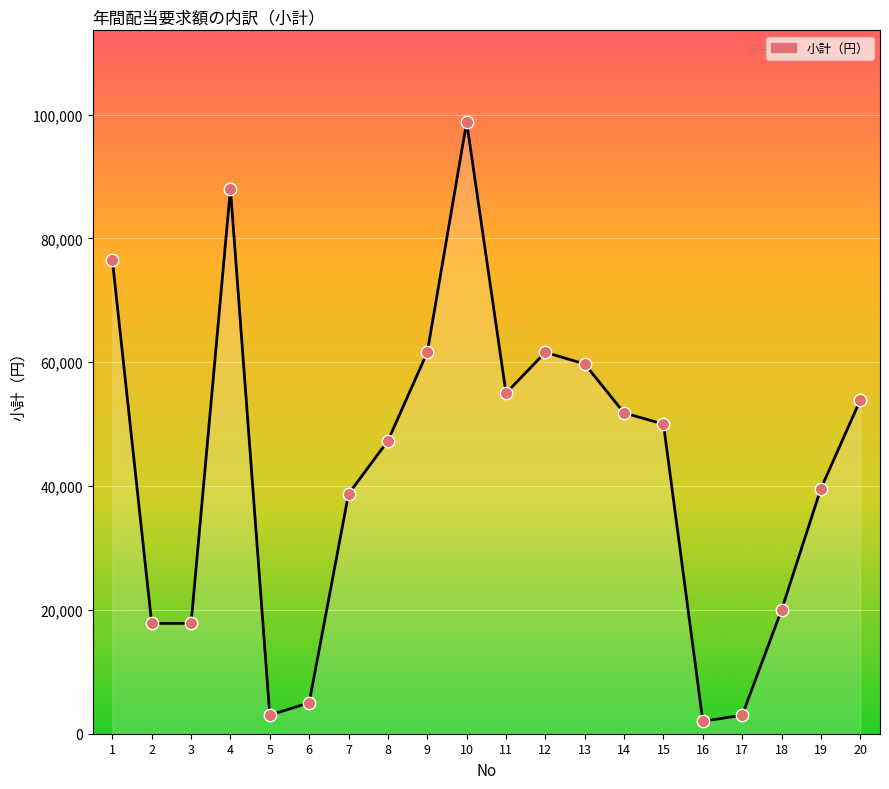

Approximately how many times larger is the value at 14 compared to 10?

0.5